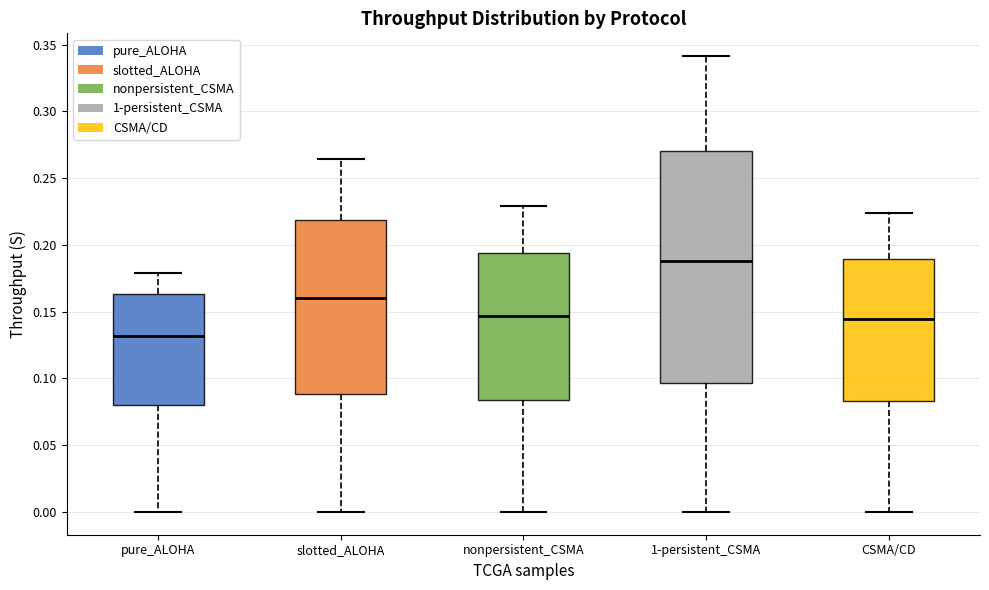

Reading left to right, read every box against the y-axis: the position of its median line, the range the box covers, and the ends of its whiskers. The values are not printed on the chart, so give them approximately, as read against the axis.

pure_ALOHA: median 0.130, box 0.080 to 0.165, whiskers 0.000 to 0.180
slotted_ALOHA: median 0.160, box 0.090 to 0.220, whiskers 0.000 to 0.265
nonpersistent_CSMA: median 0.145, box 0.085 to 0.195, whiskers 0.000 to 0.230
1-persistent_CSMA: median 0.190, box 0.095 to 0.270, whiskers 0.000 to 0.340
CSMA/CD: median 0.145, box 0.085 to 0.190, whiskers 0.000 to 0.225